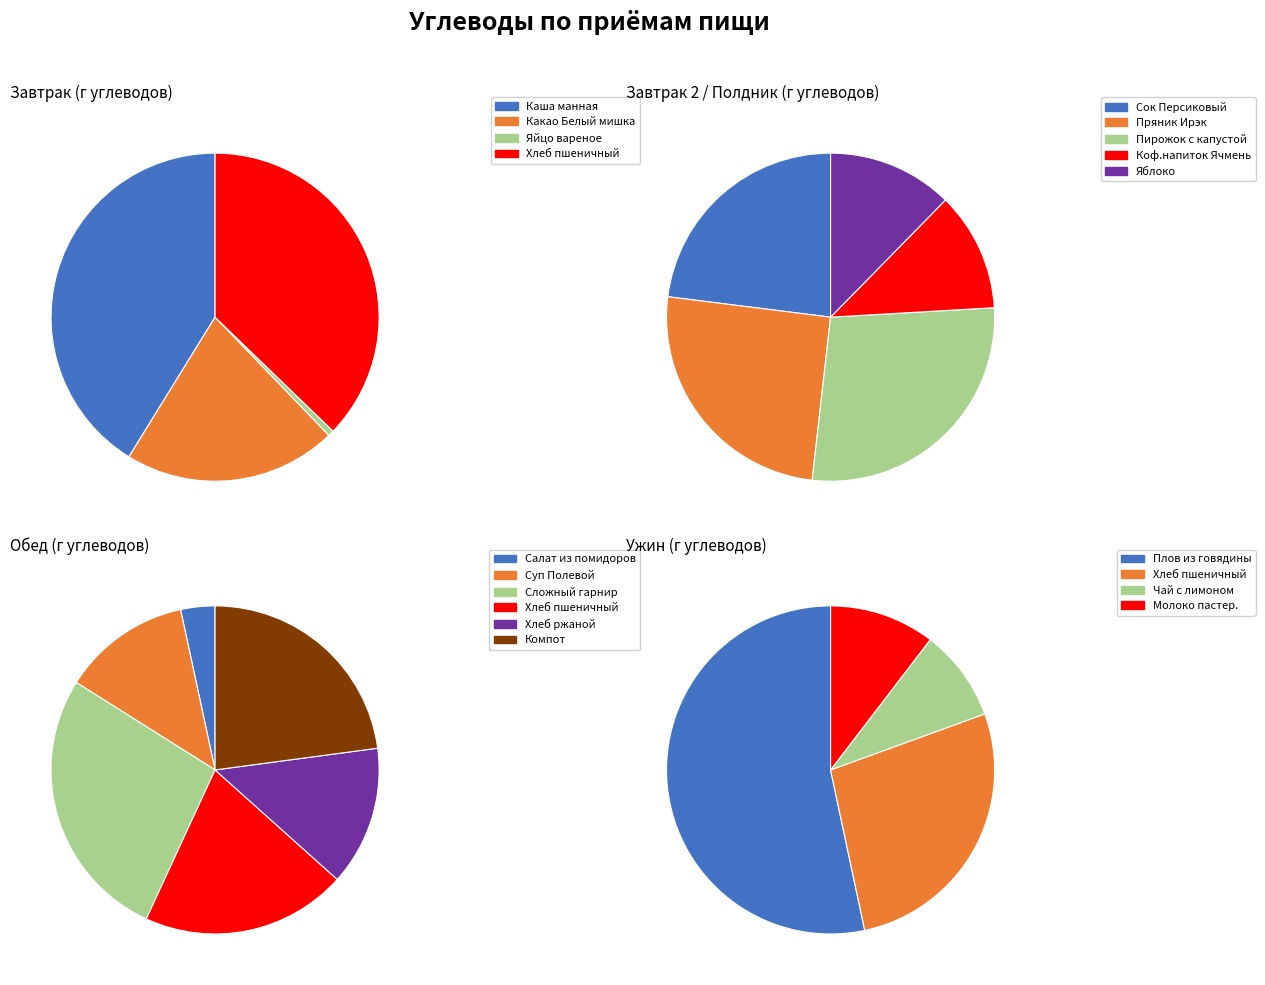

True or false: Сок Персиковый accounts for 17% of the total.

False